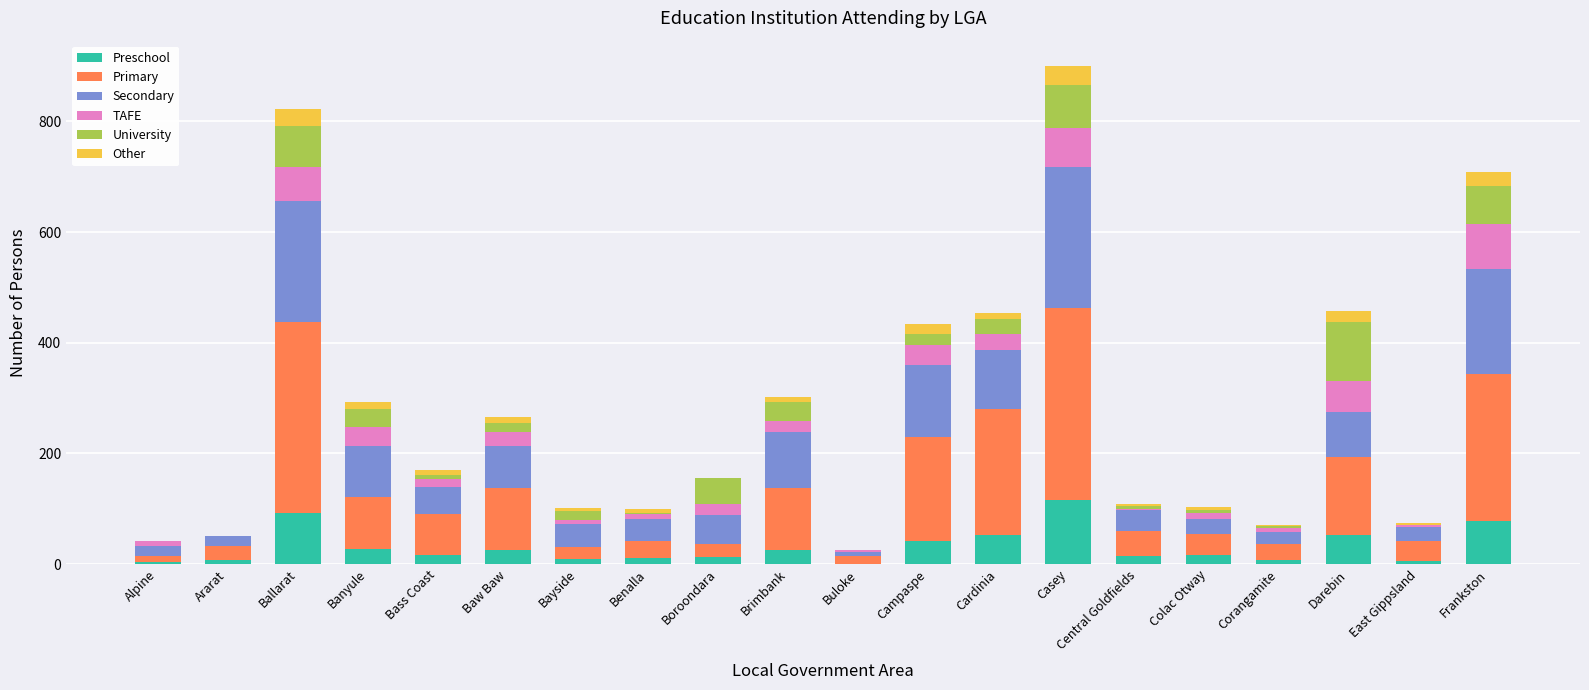

What is the sum of all Preschool values?

612